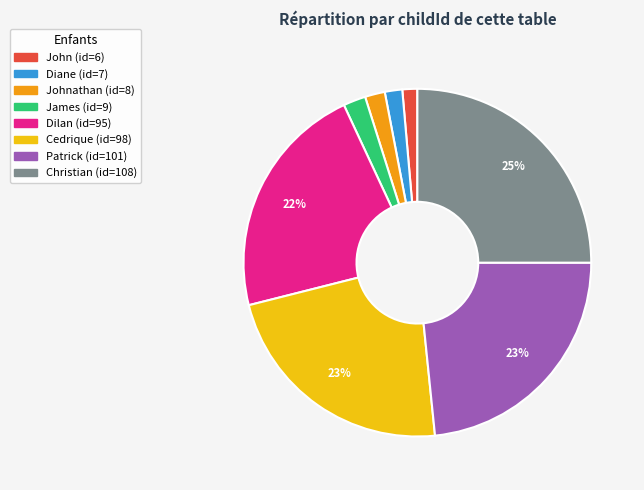

Is there a majority slice in this chart?

No